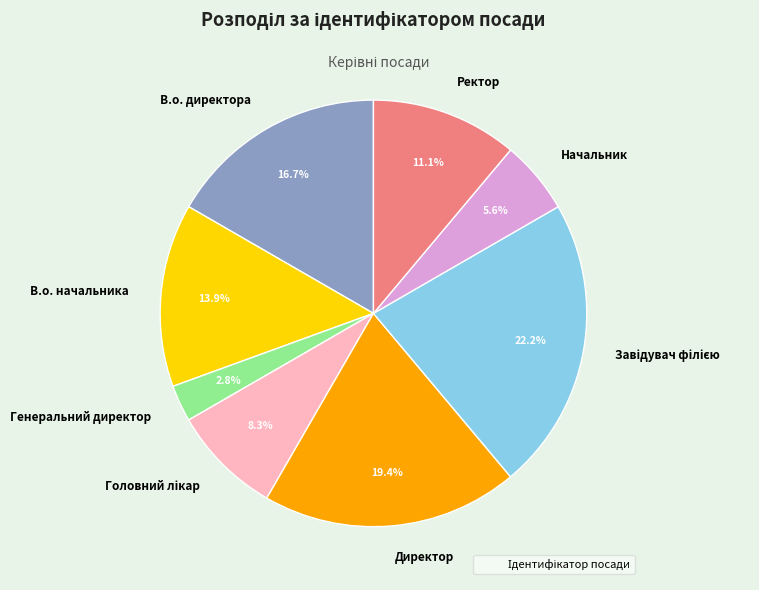

Which has a higher value, Генеральний директор or Директор?

Директор